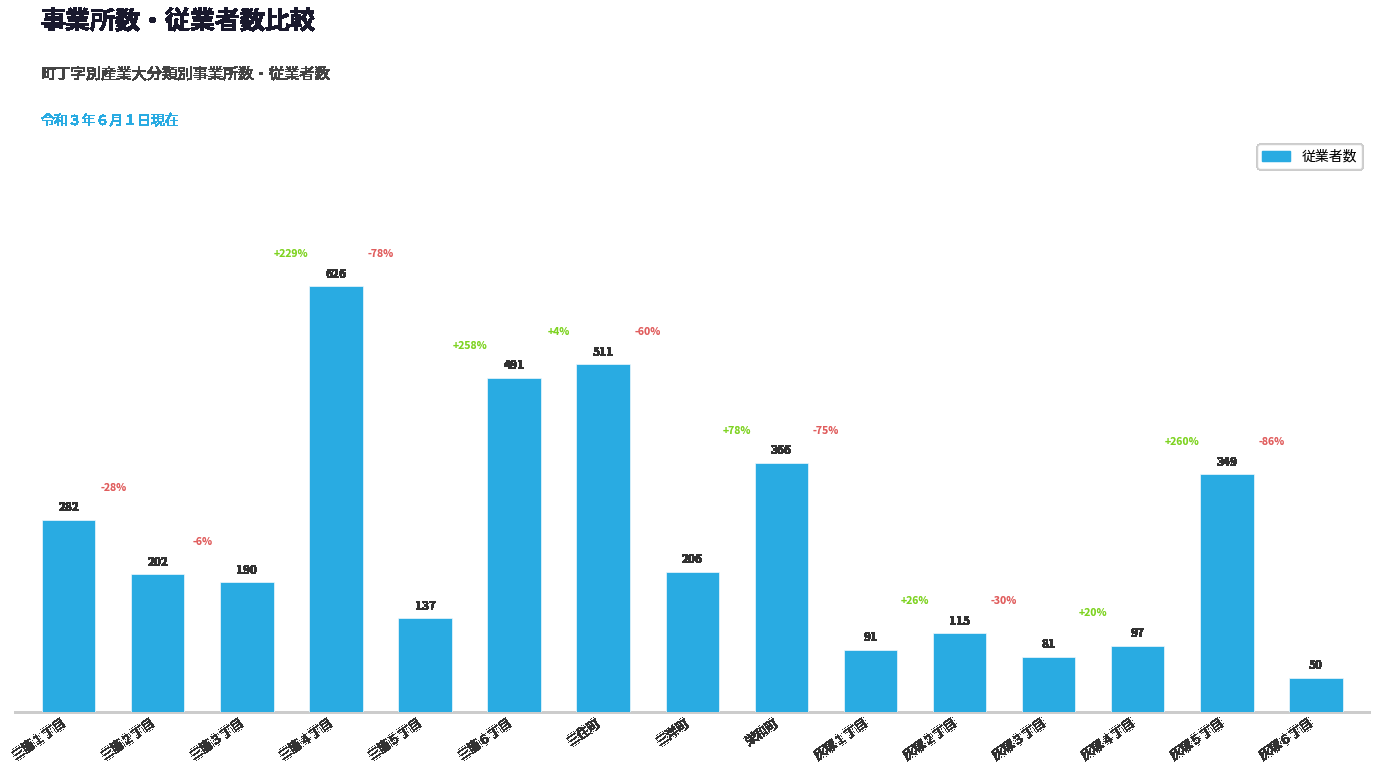

Does the chart contain stacked bars?

No